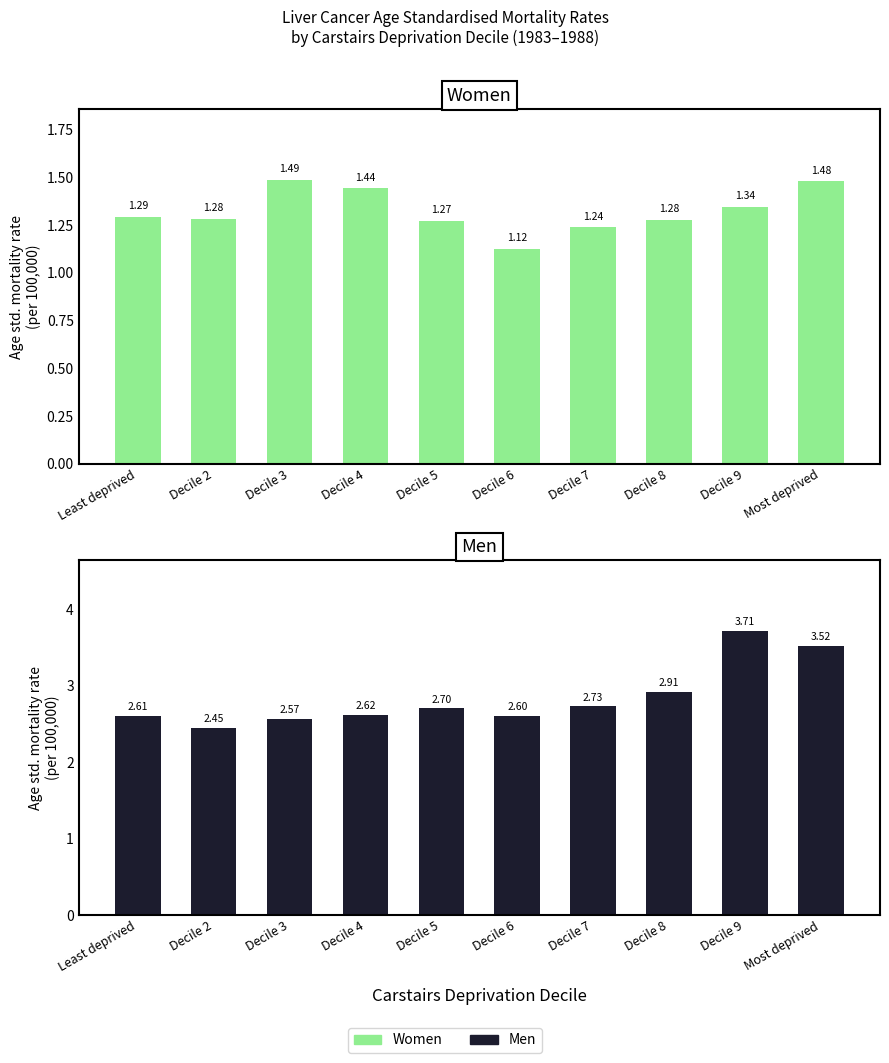

Does the chart contain any negative values?

No